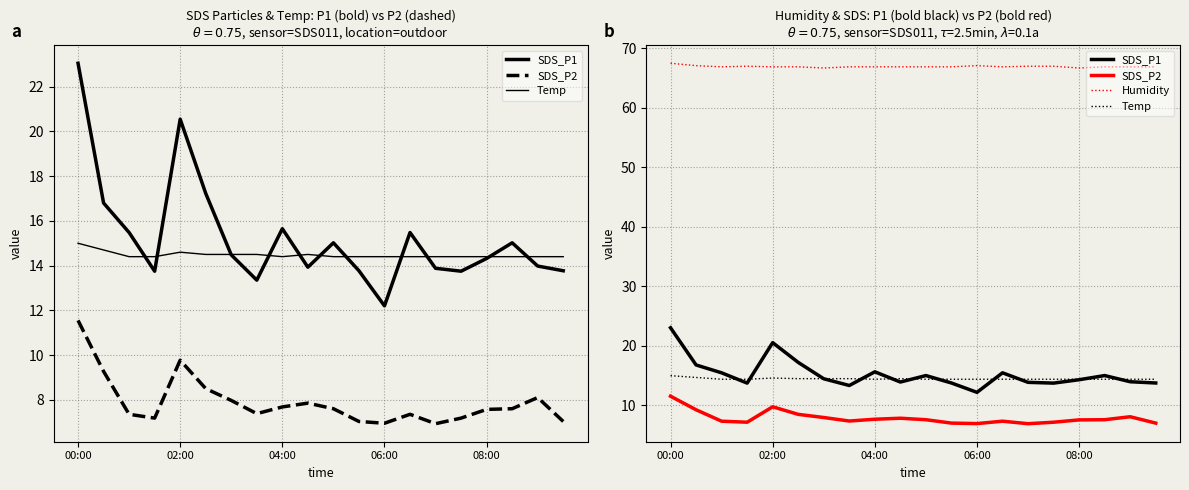

What is the lowest value of the Humidity series?

66.7